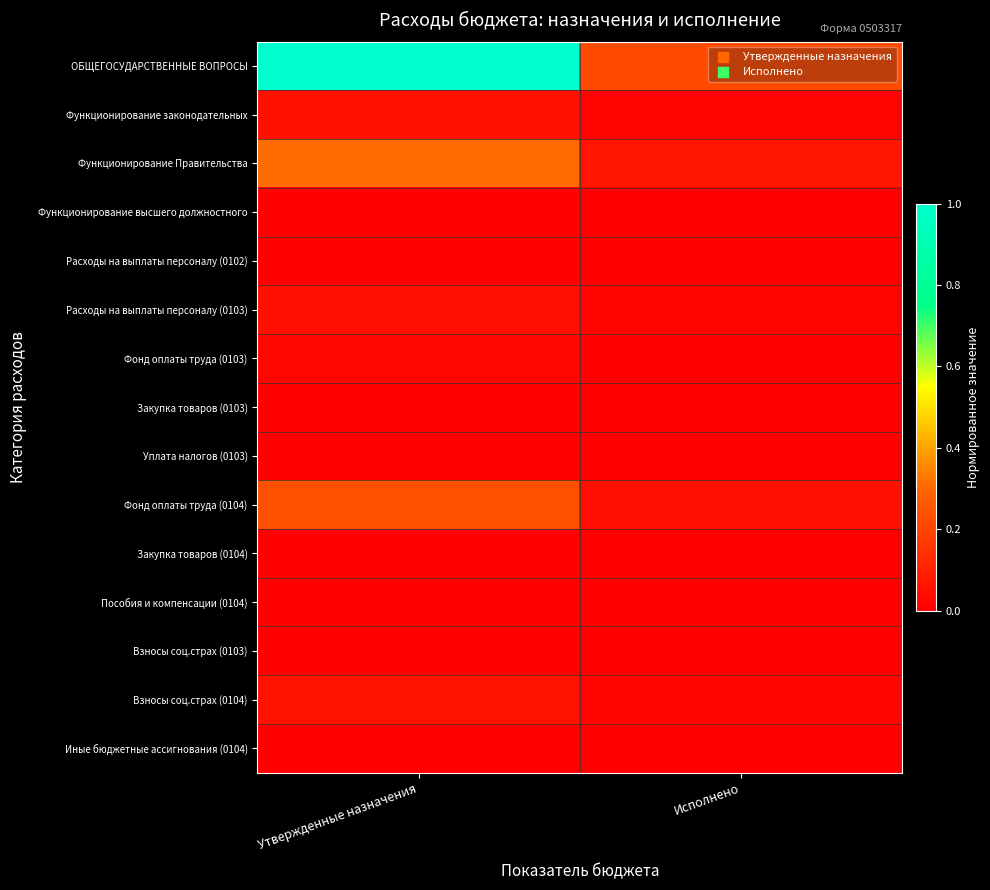

What is the difference between the highest and lowest values at Исполнено?

0.2